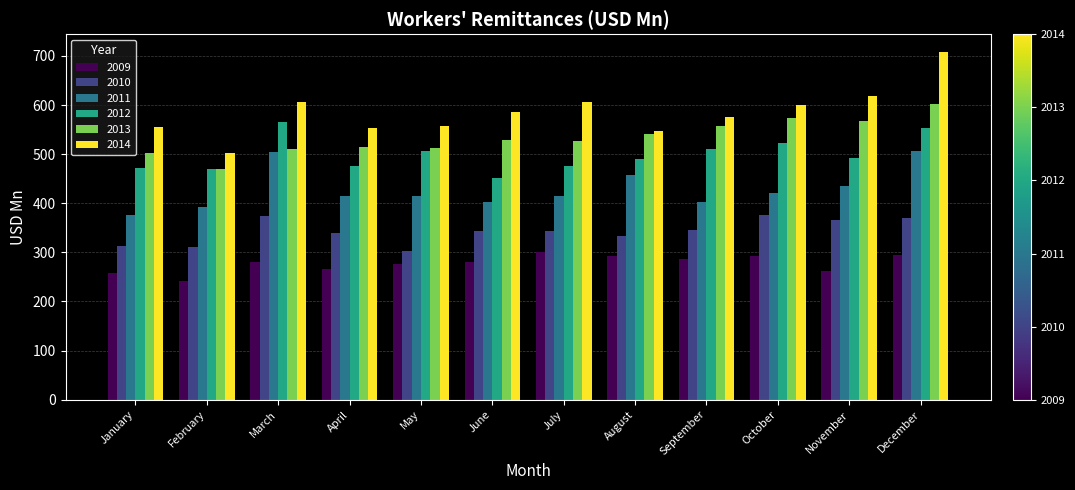

At which category does the chart reach its minimum across all series?

February